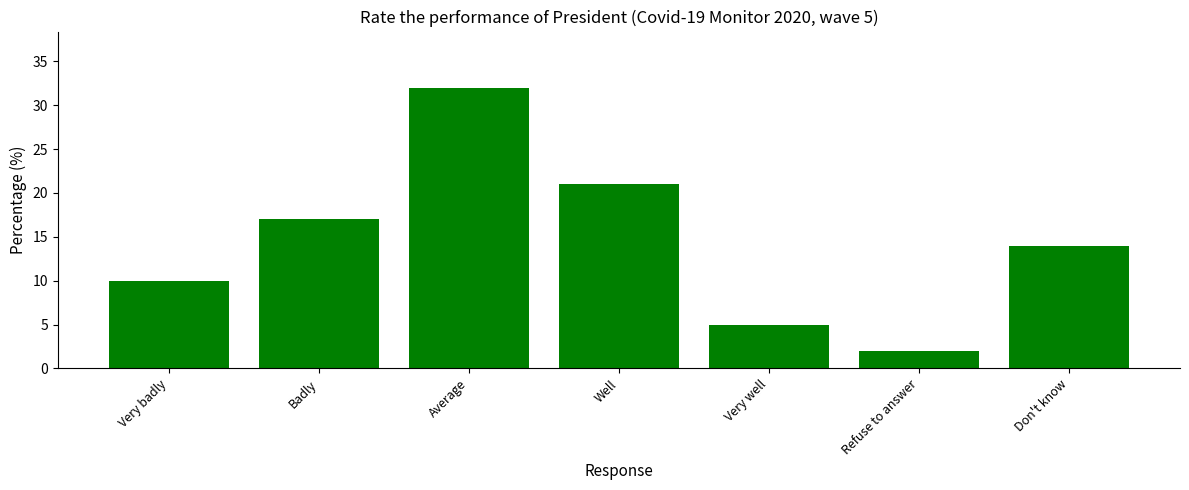

List the labels in order of value, largest first.

Average, Well, Badly, Don't know, Very badly, Very well, Refuse to answer